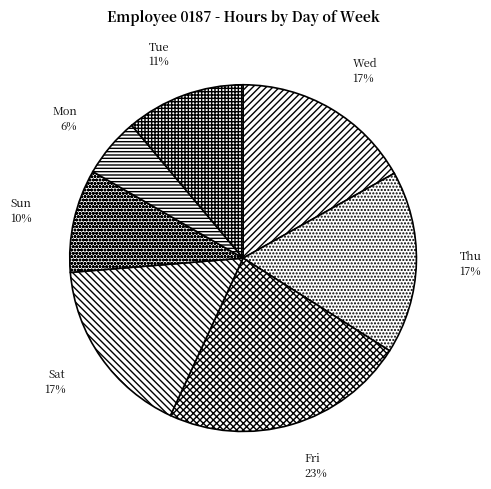

What percentage is the Fri slice, to the nearest percent?

23%